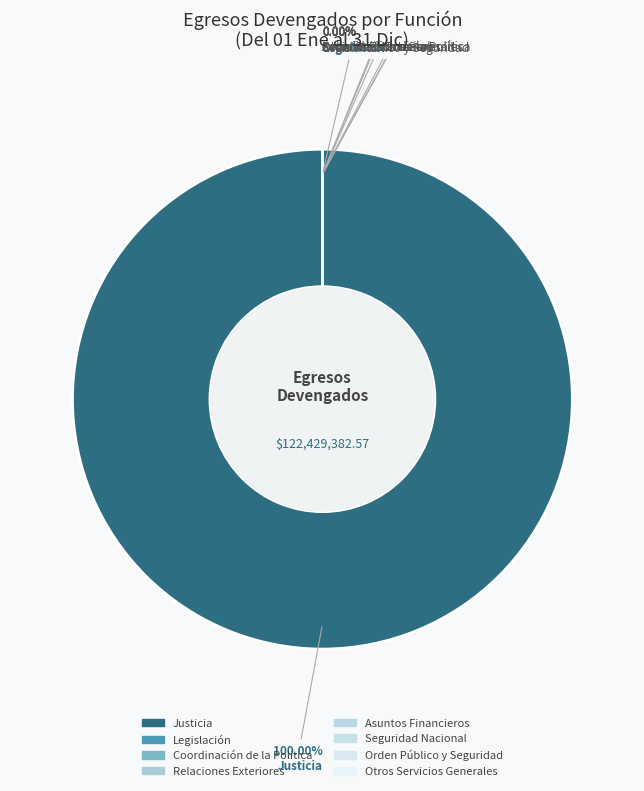

Rank the categories by value from highest to lowest.

Justicia, Legislación, Coordinación de la Política de Gobierno, Relaciones Exteriores, Asuntos Financieros y Hacendarios, Seguridad Nacional, Asuntos de Orden Público y de Seguridad, Otros Servicios Generales